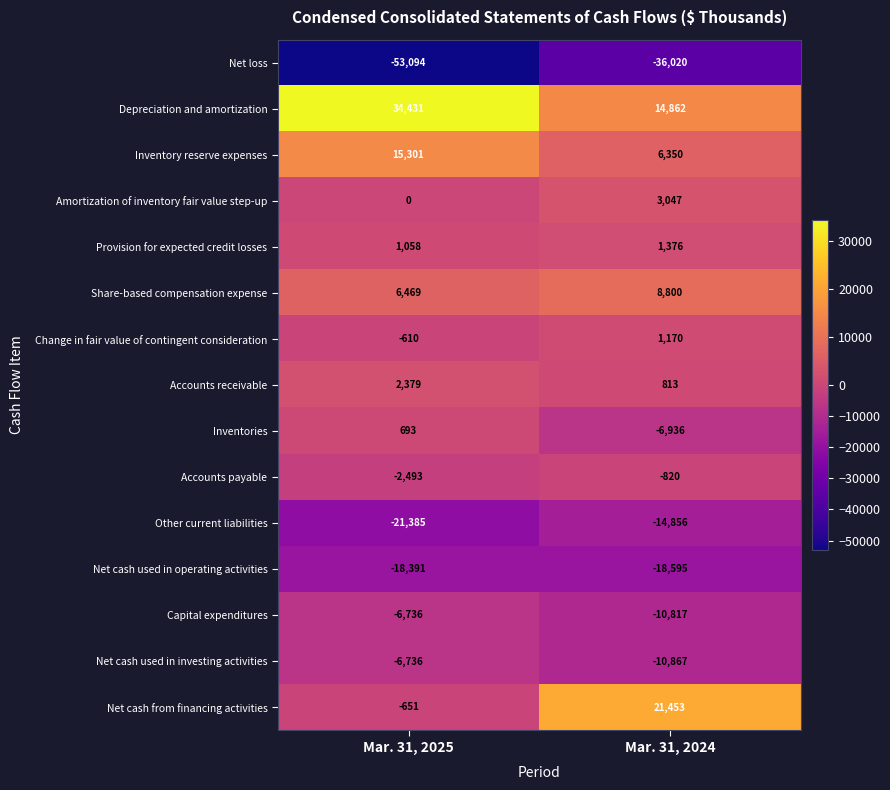

The Net loss series shows -36020 at Mar. 31, 2024. True or false?

True